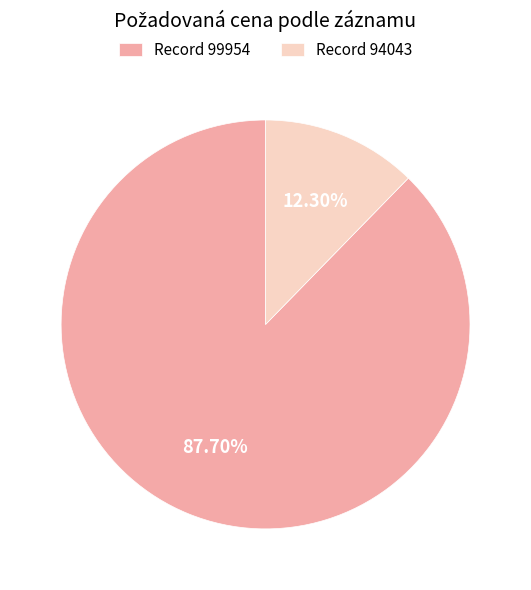

Which has a higher value, Record 94043 or Record 99954?

Record 99954